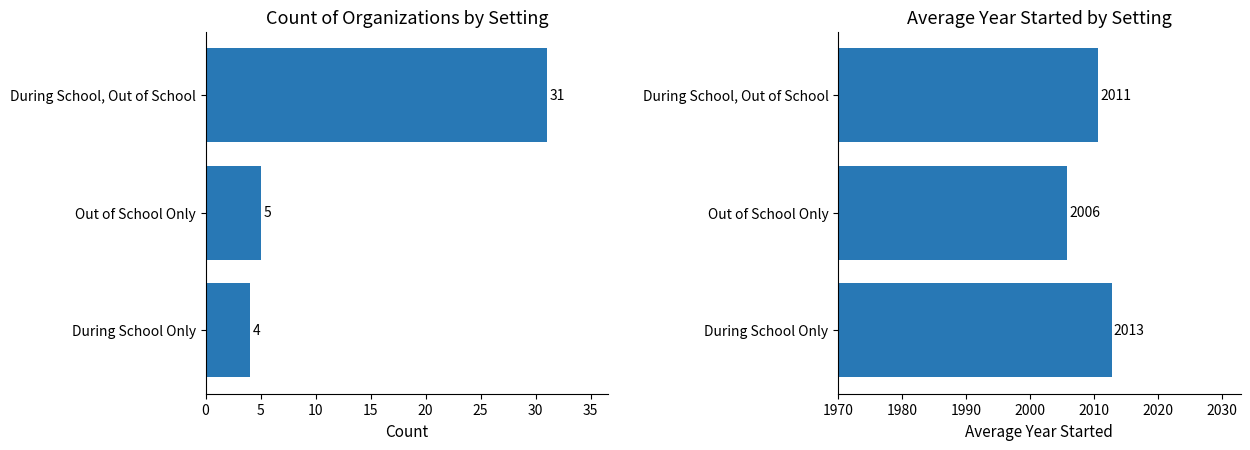

At Out of School Only, list the series in order from smallest to largest.

Count, Avg Year Started